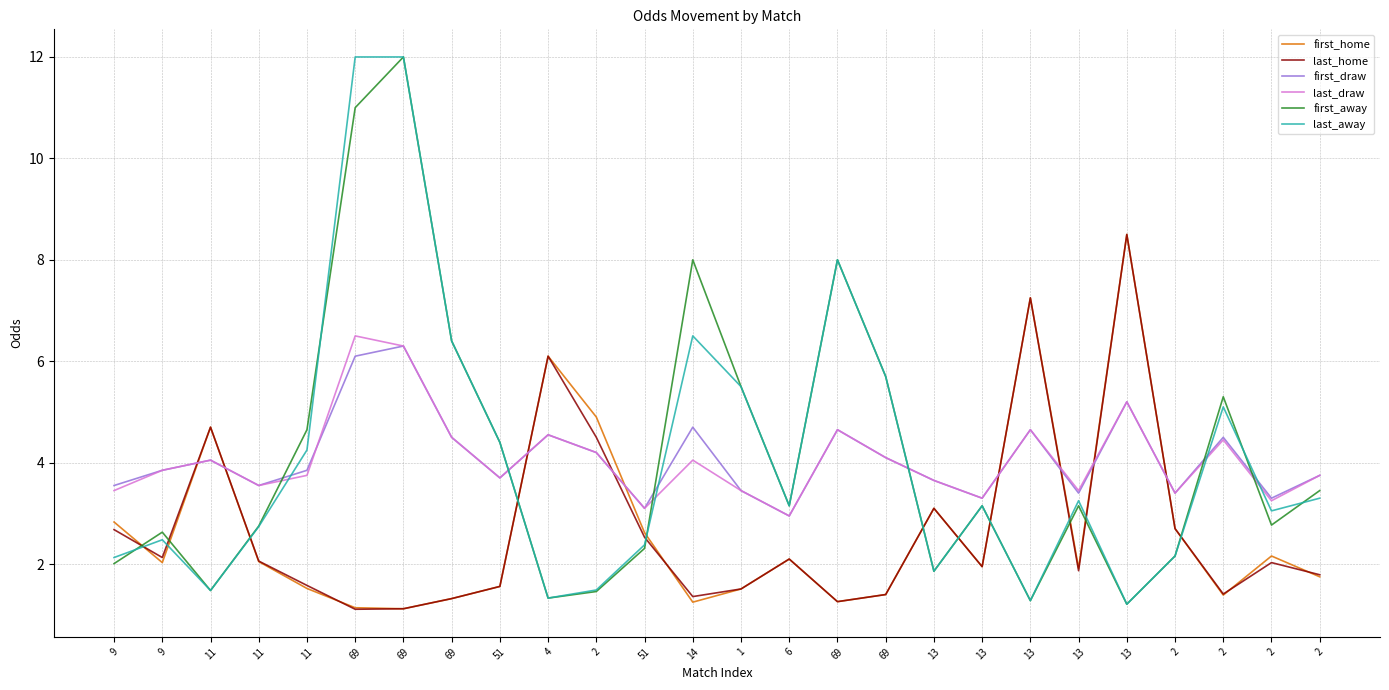

At how many categories does at least one series exceed 1?

26